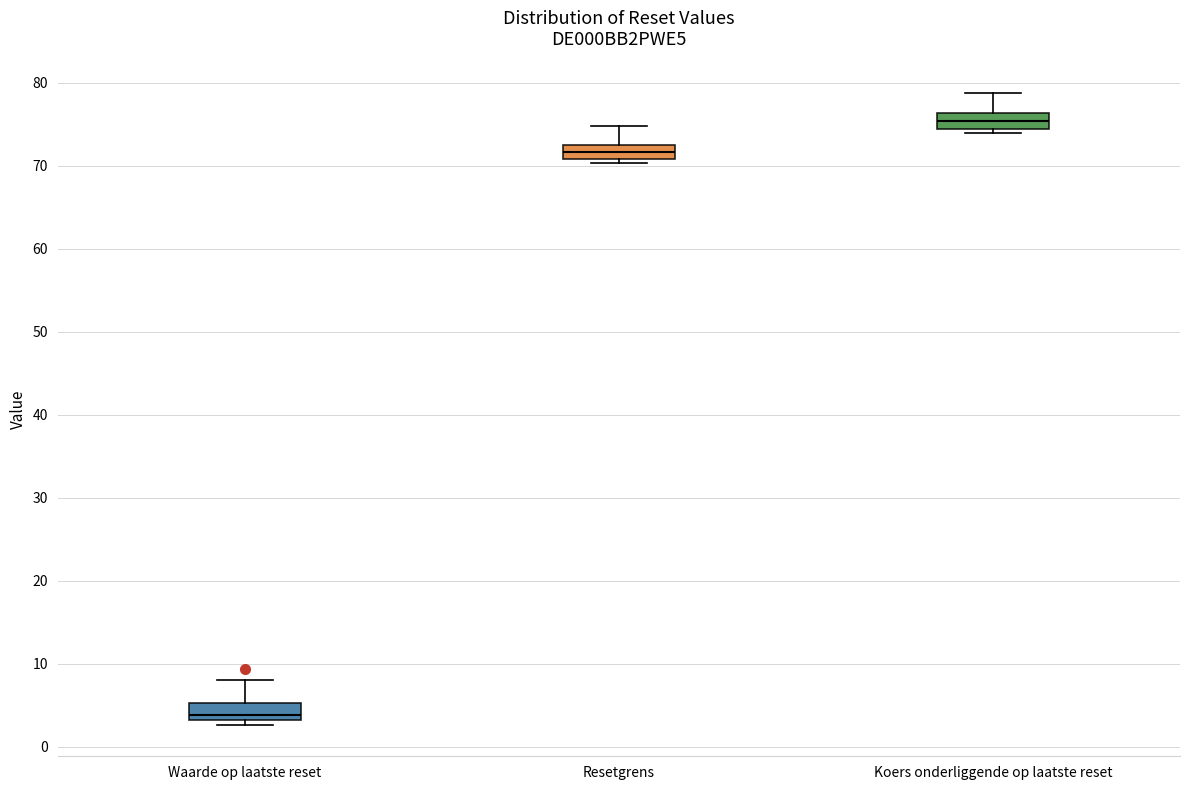

Reading left to right, read every box against the y-axis: the position of its median line, the range the box covers, and the ends of its whiskers. The values are not printed on the chart, so give them approximately, as read against the axis.

Waarde op laatste reset: median 4, box 3 to 5, whiskers 3 (just below the box's lower edge) to 8
Resetgrens: median 72, box 71 to 73, whiskers 70 to 75
Koers onderliggende op laatste reset: median 75, box 74 to 76, whiskers 74 (just below the box's lower edge) to 79